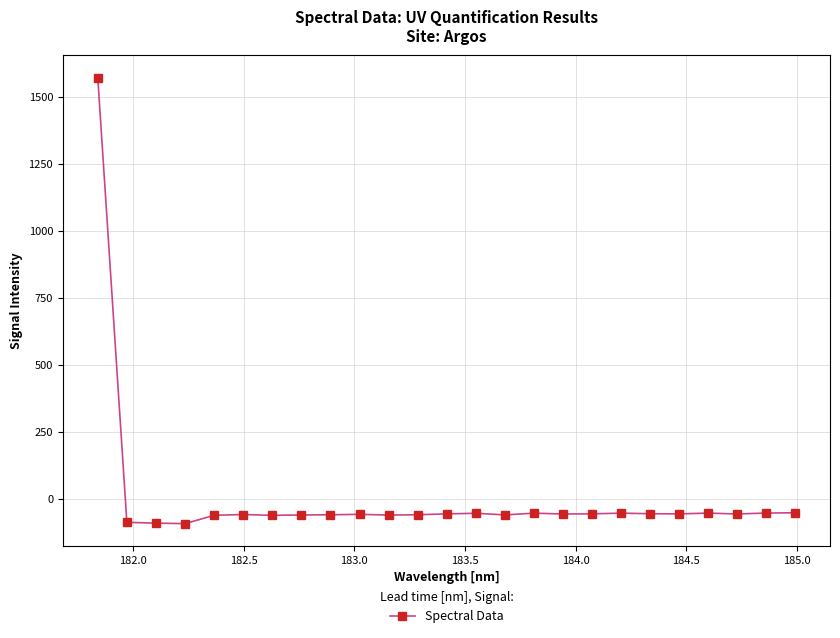

What is the average value?

3.6